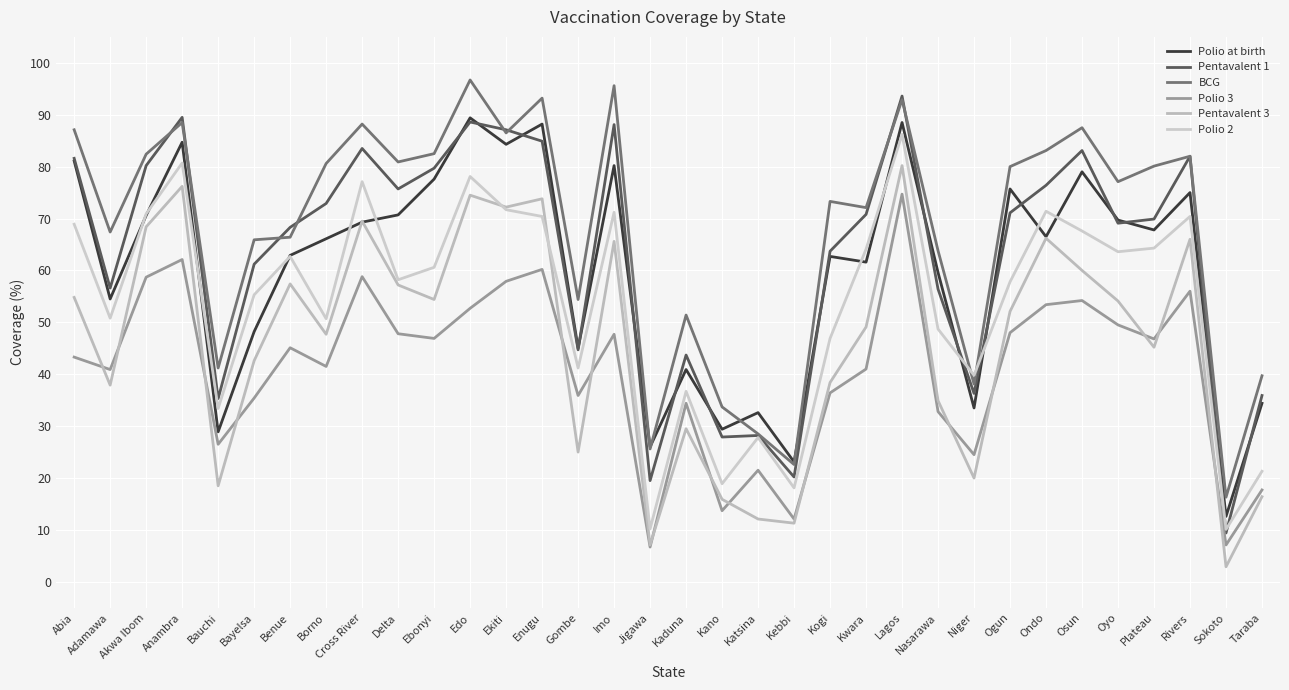

List the labels in order of Pentavalent 1 value, smallest first.

Sokoto, Jigawa, Kebbi, Kano, Katsina, Bauchi, Taraba, Niger, Kaduna, Gombe, Nasarawa, Adamawa, Bayelsa, Kogi, Benue, Oyo, Plateau, Kwara, Ogun, Borno, Delta, Ondo, Ebonyi, Akwa Ibom, Abia, Rivers, Osun, Cross River, Enugu, Ekiti, Imo, Edo, Anambra, Lagos